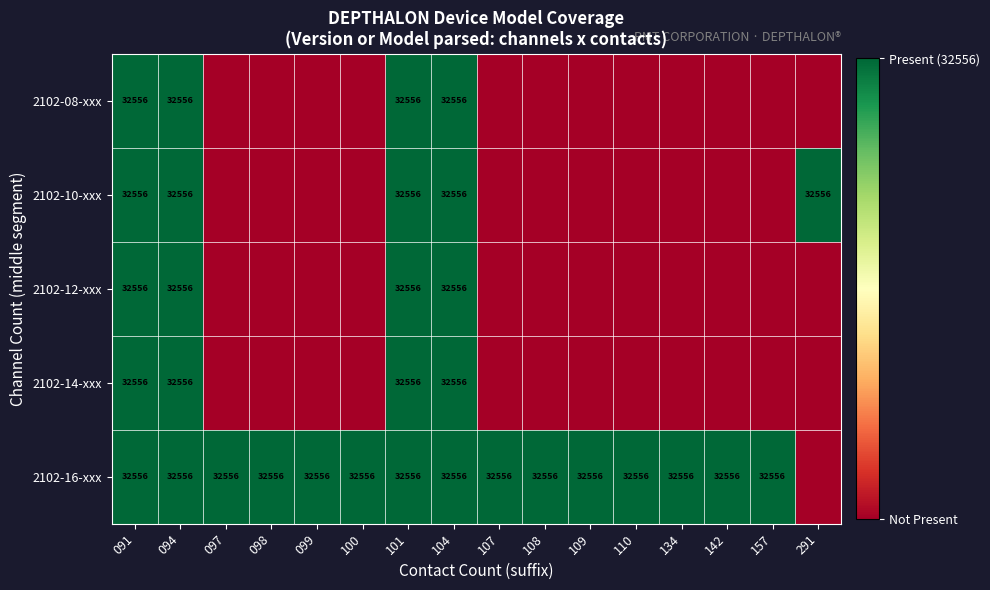

True or false: 2102-16-xxx has a value of 46059 at 134.

False